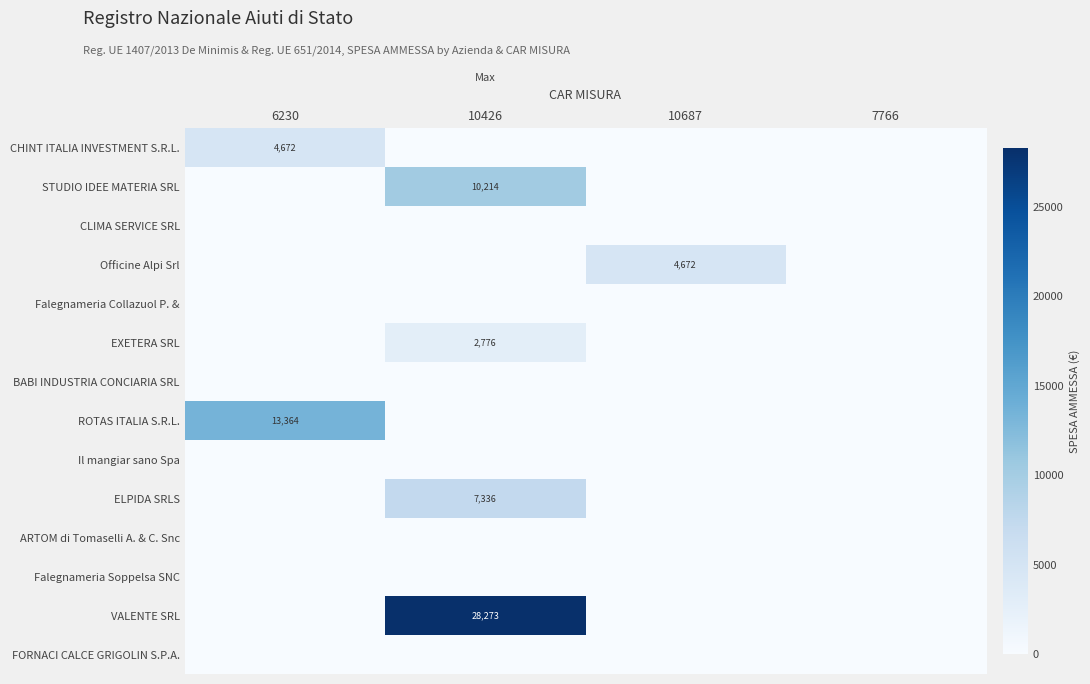

What is the average value of the VALENTE SRL series?

7068.3